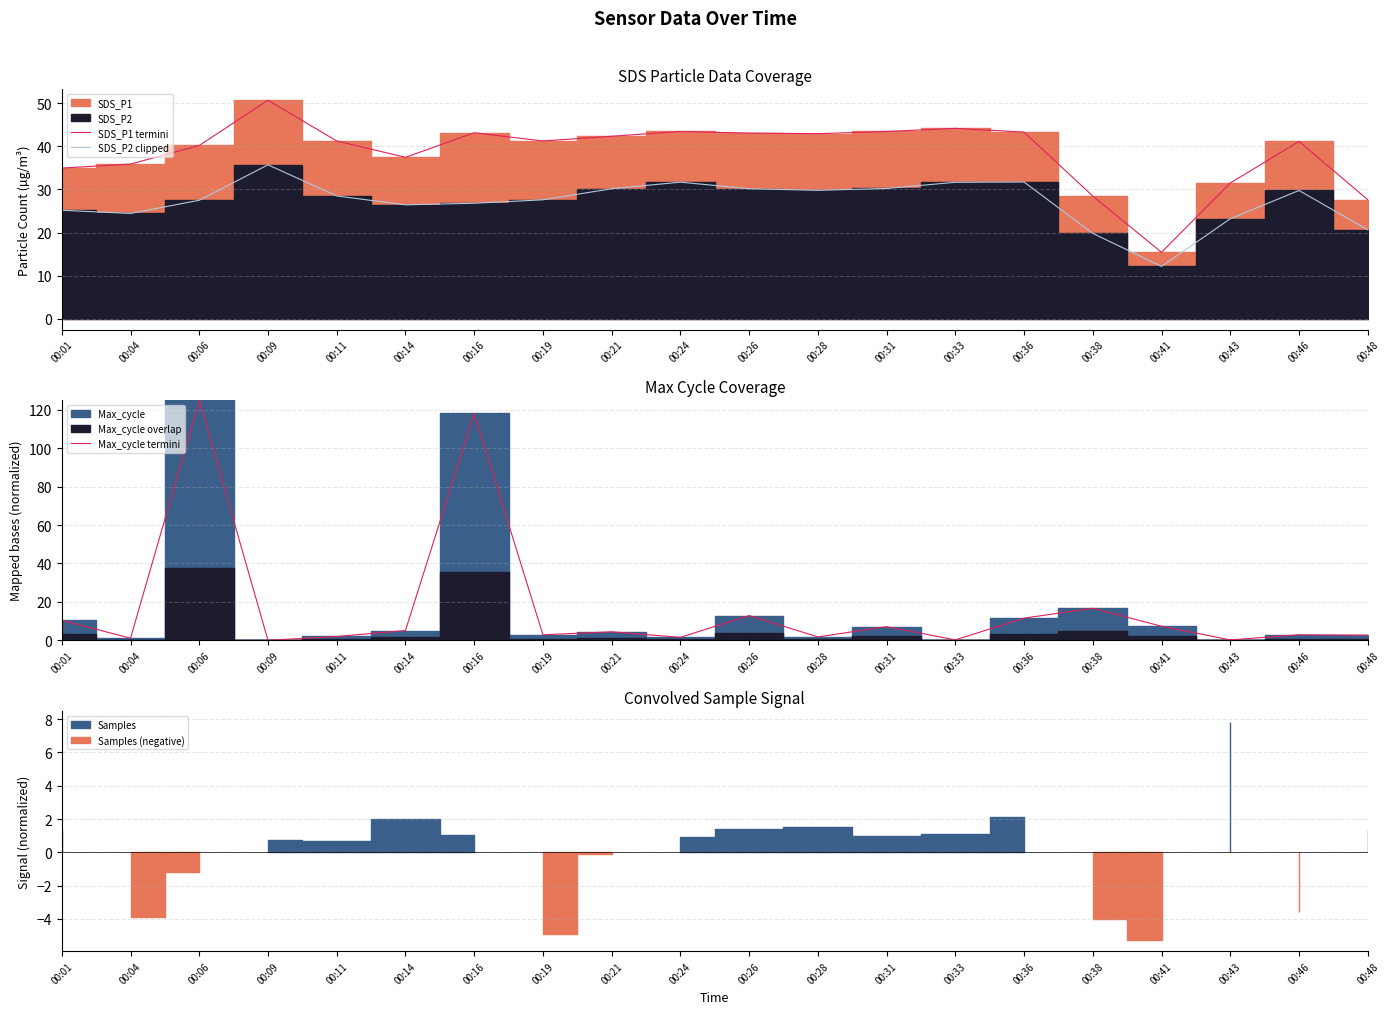

What is the sum of all SDS_P2 clipped values?

543.2